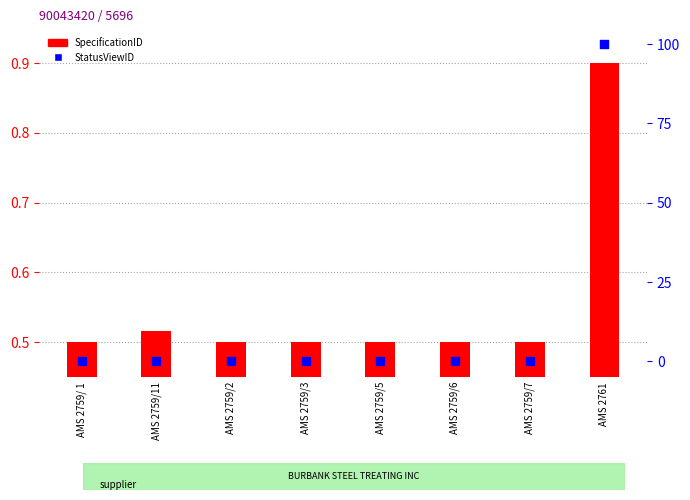

At which category is the sum across all series the highest?

AMS 2761